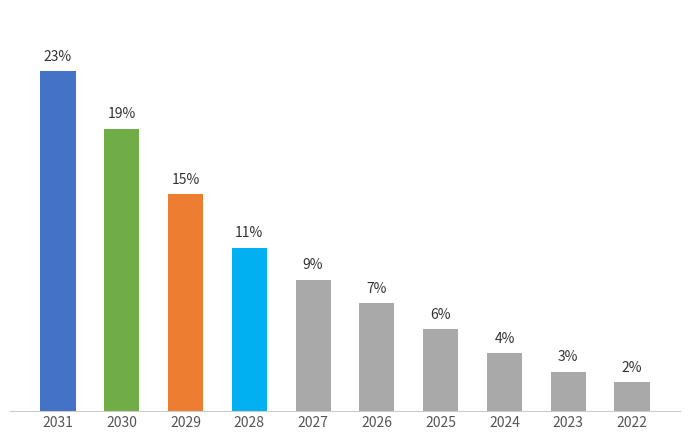

What is the average value?

10.0